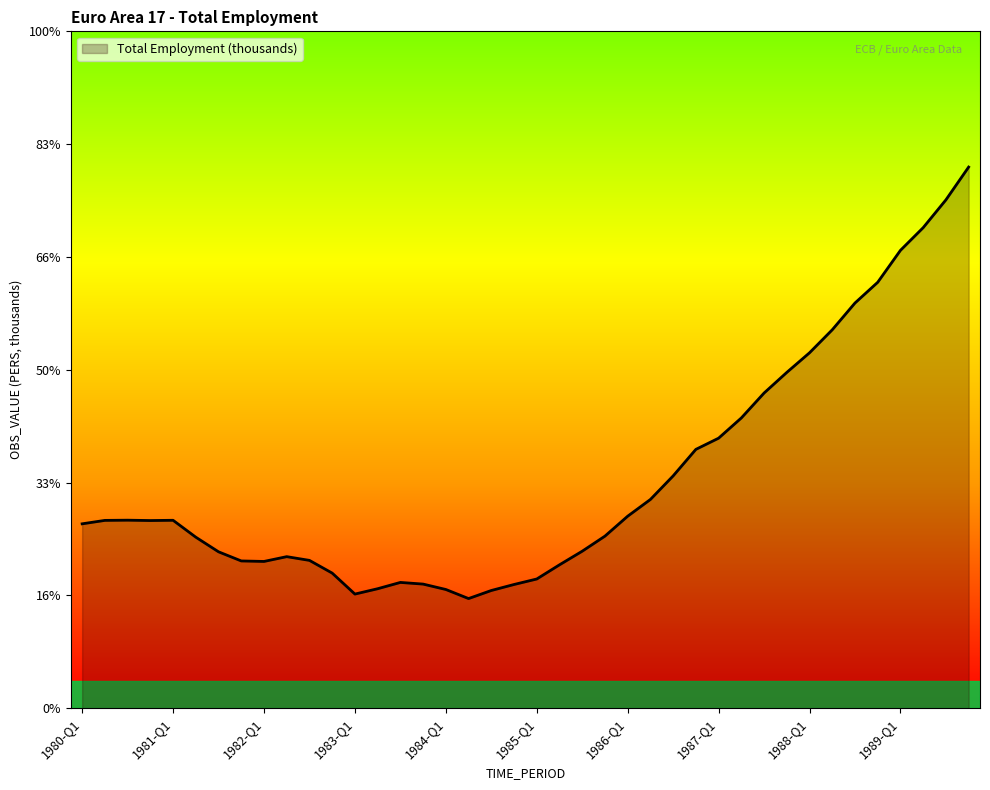

List the labels in order of value, largest first.

1989-Q4, 1989-Q3, 1989-Q2, 1989-Q1, 1988-Q4, 1988-Q3, 1988-Q2, 1988-Q1, 1987-Q4, 1987-Q3, 1987-Q2, 1987-Q1, 1986-Q4, 1986-Q3, 1986-Q2, 1986-Q1, 1980-Q3, 1981-Q1, 1980-Q2, 1980-Q4, 1980-Q1, 1985-Q4, 1981-Q2, 1985-Q3, 1981-Q3, 1982-Q2, 1982-Q3, 1981-Q4, 1982-Q1, 1985-Q2, 1982-Q4, 1985-Q1, 1983-Q3, 1983-Q4, 1984-Q4, 1983-Q2, 1984-Q1, 1984-Q3, 1983-Q1, 1984-Q2